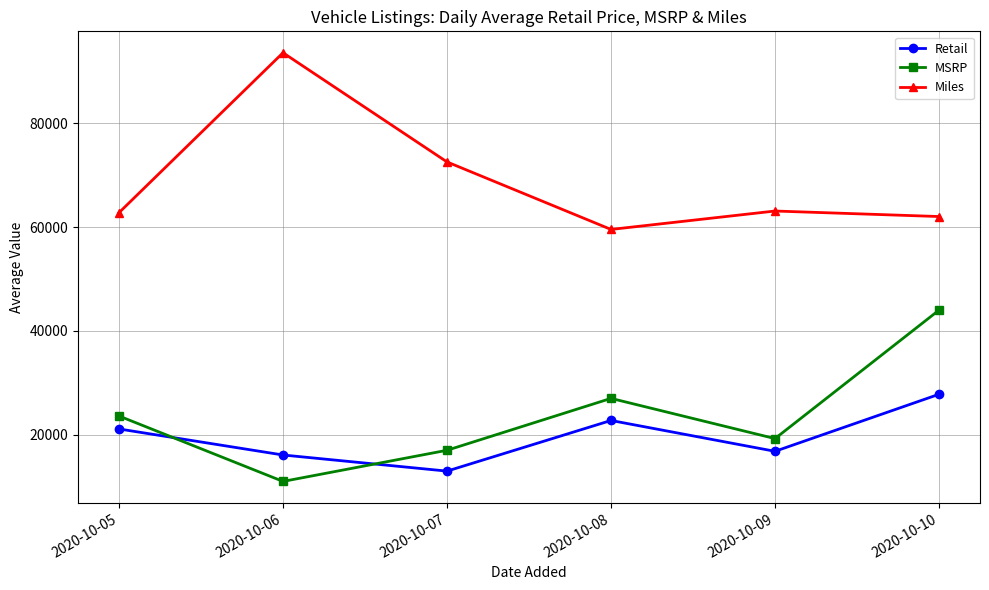

At which label is Retail closest to 20383?

2020-10-05